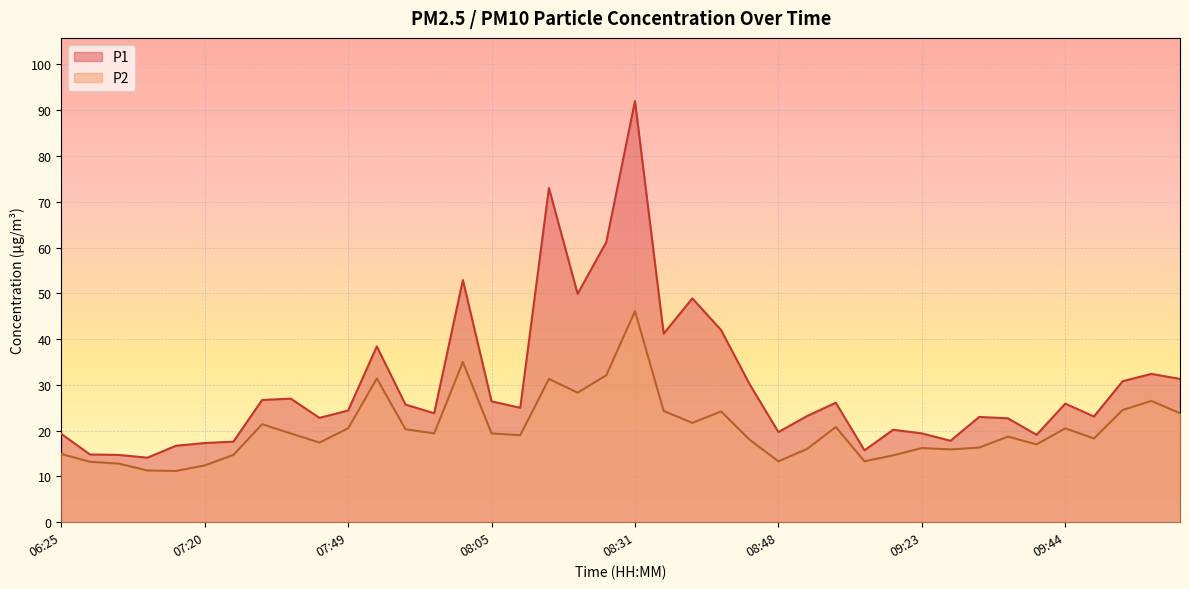

Reading left to right, what are all the values shown in this chart?

P1: 19.3	14.8	14.7	14.1	16.7	17.3	17.6	26.7	27.0	22.8	24.4	38.4	25.7	23.8	52.9	26.4	25.0	73.0	49.9	61.2	92.0	41.2	48.9	42.0	30.1	19.7	23.2	26.1	15.7	20.2	19.4	17.8	23.0	22.7	19.1	25.9	23.1	30.8	32.4	31.3
P2: 14.9	13.2	12.8	11.3	11.2	12.4	14.7	21.4	19.4	17.4	20.5	31.4	20.3	19.4	35.0	19.4	19.0	31.3	28.3	32.1	46.1	24.3	21.7	24.2	18.0	13.3	16.0	20.8	13.3	14.6	16.2	15.9	16.3	18.7	17.0	20.5	18.3	24.5	26.5	23.8